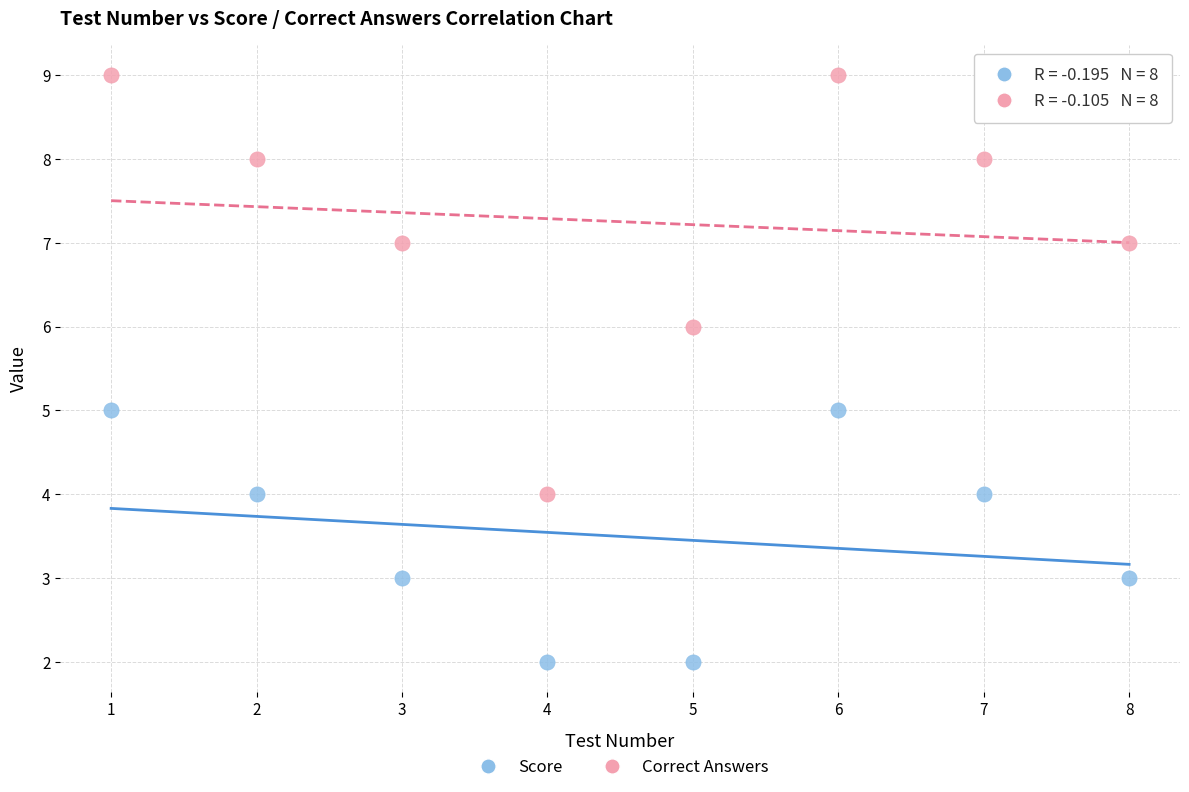

Across all data points, what is the range of Y values (max minus min)?

7